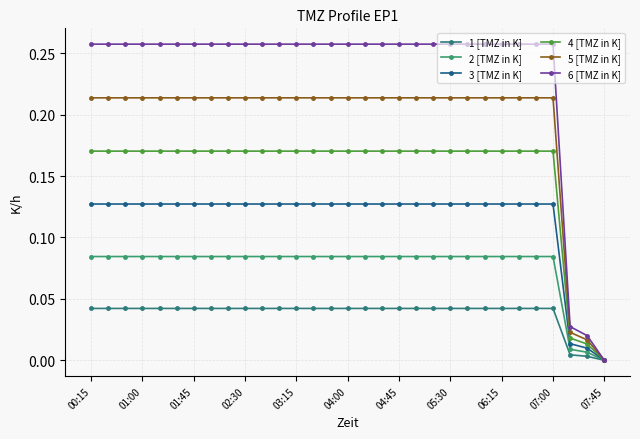

How many values in the 5 [TMZ in K] series exceed 0?

30